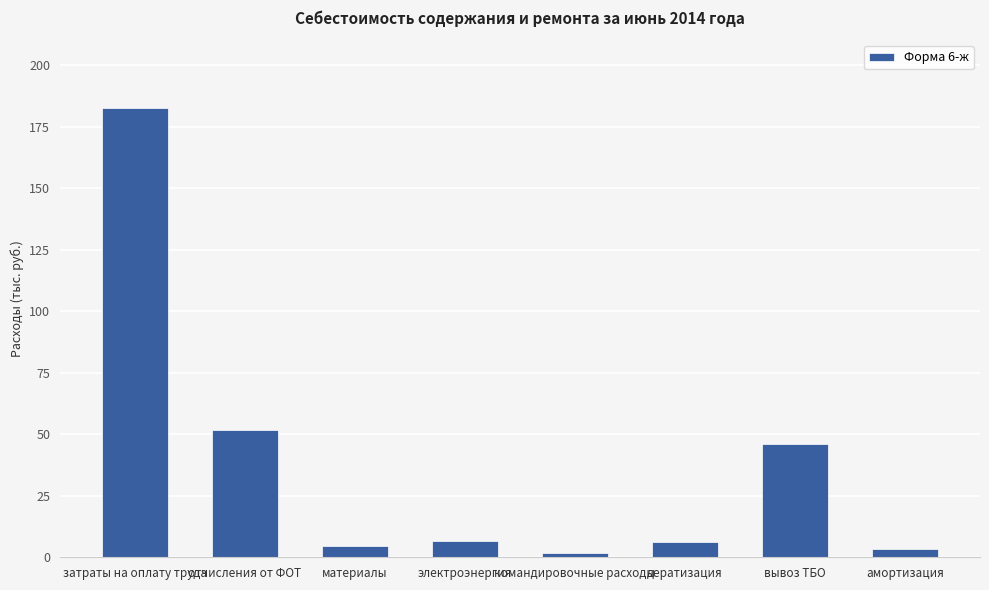

What is the change in value from затраты на оплату труда to отчисления от ФОТ?

-131.2